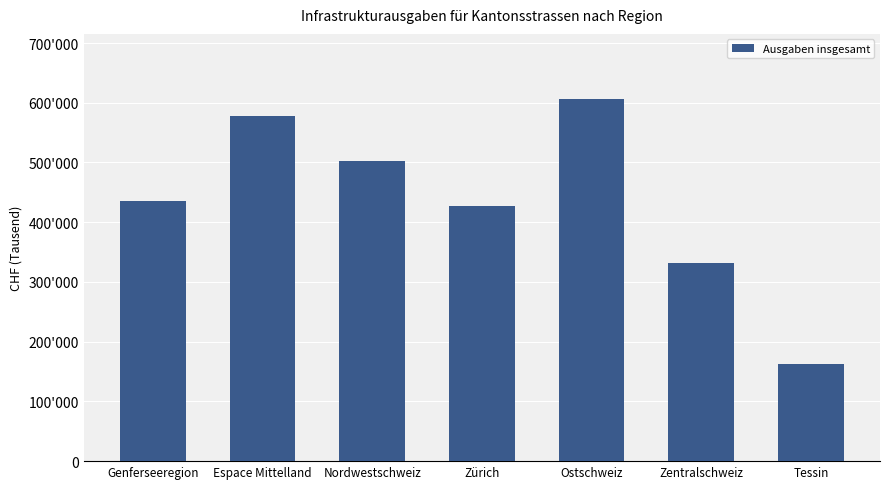

What is the label of the 1st bar from the right?

Tessin